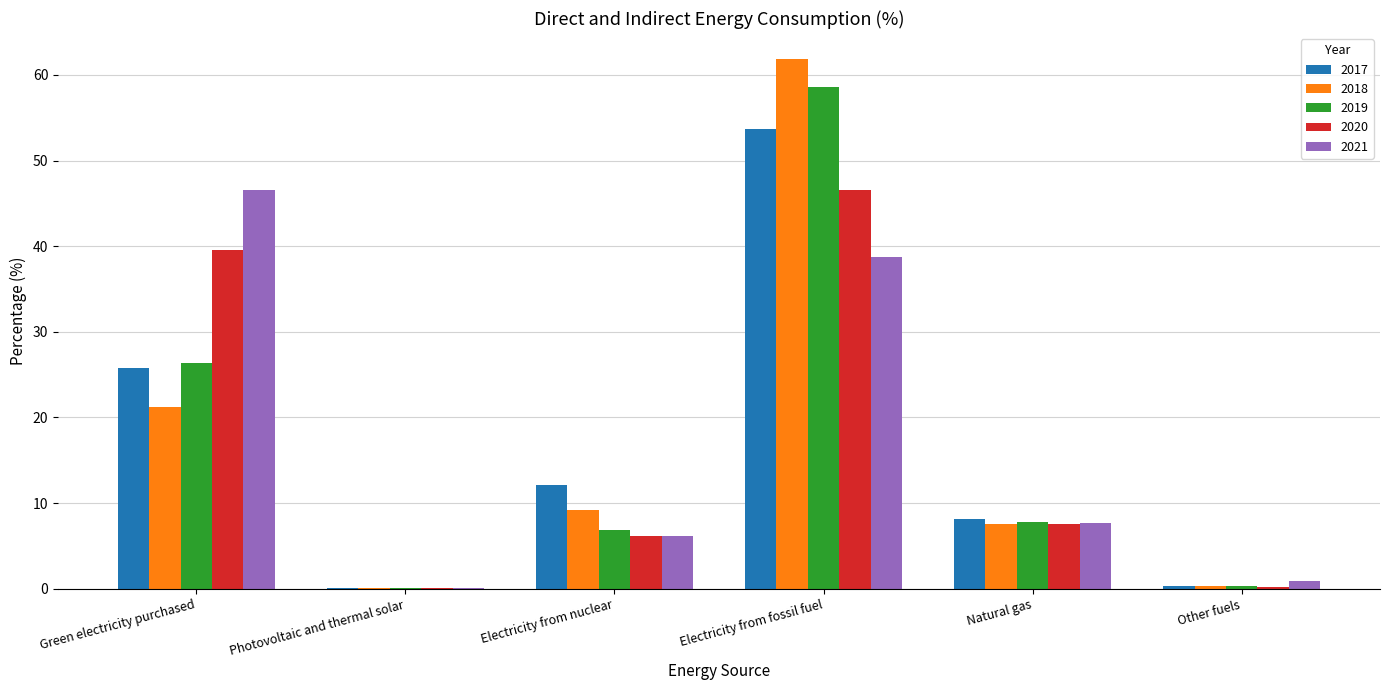

What is the sum of all 2021 values?

100.1